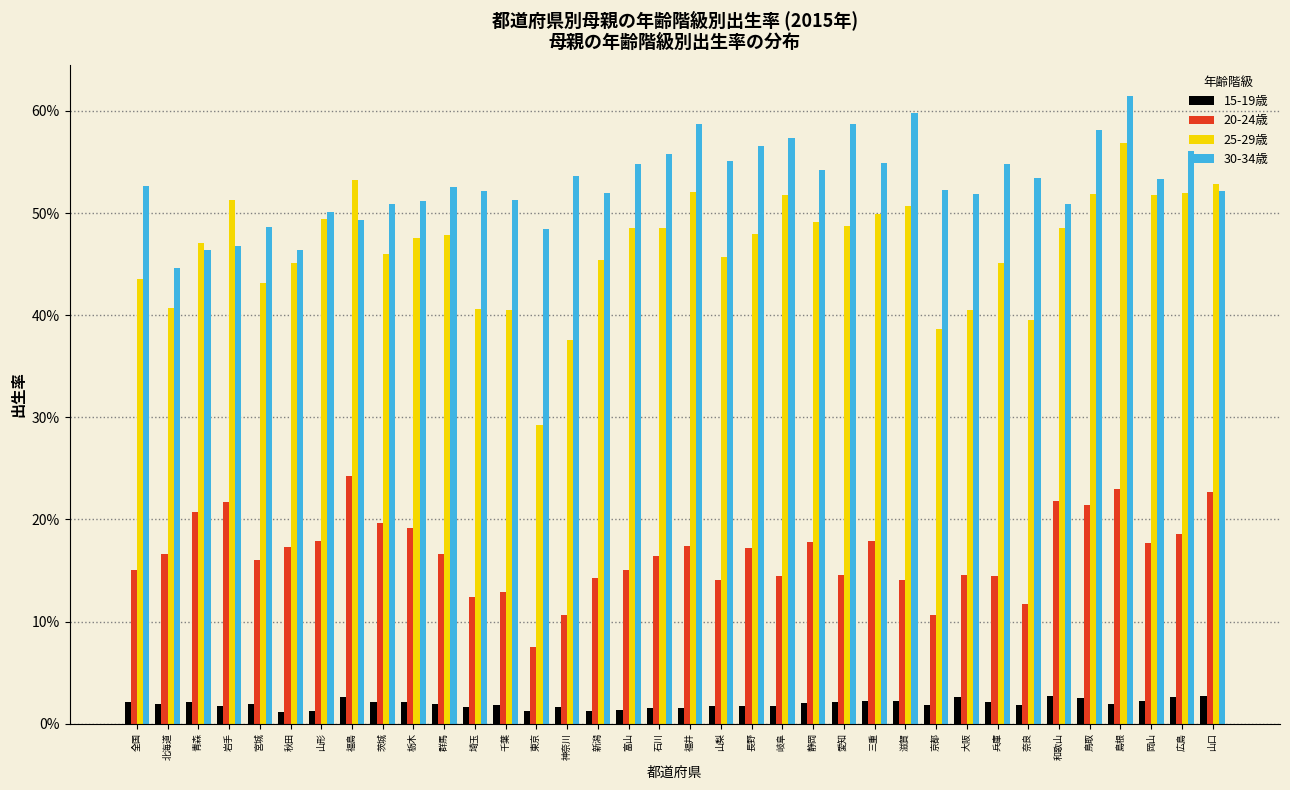

Does the chart contain any negative values?

No